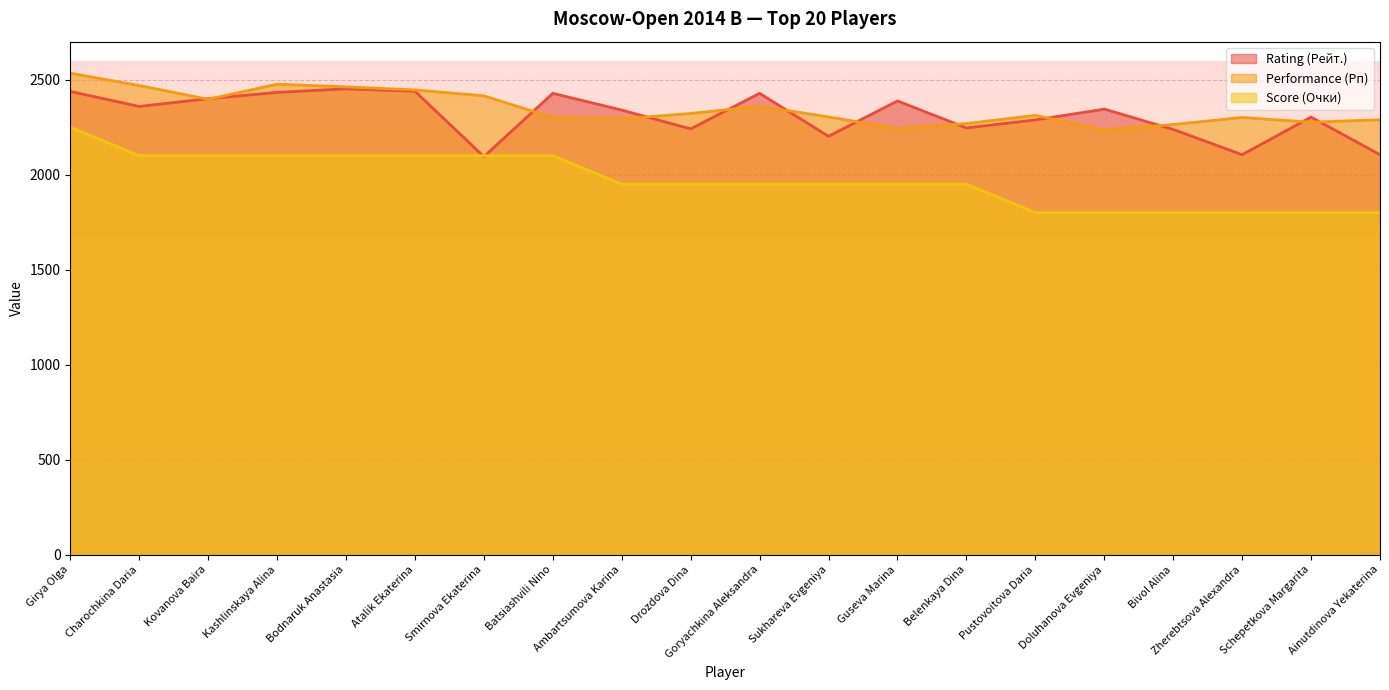

The value of Score (Очки) at Drozdova Dina is 1950. True or false?

True